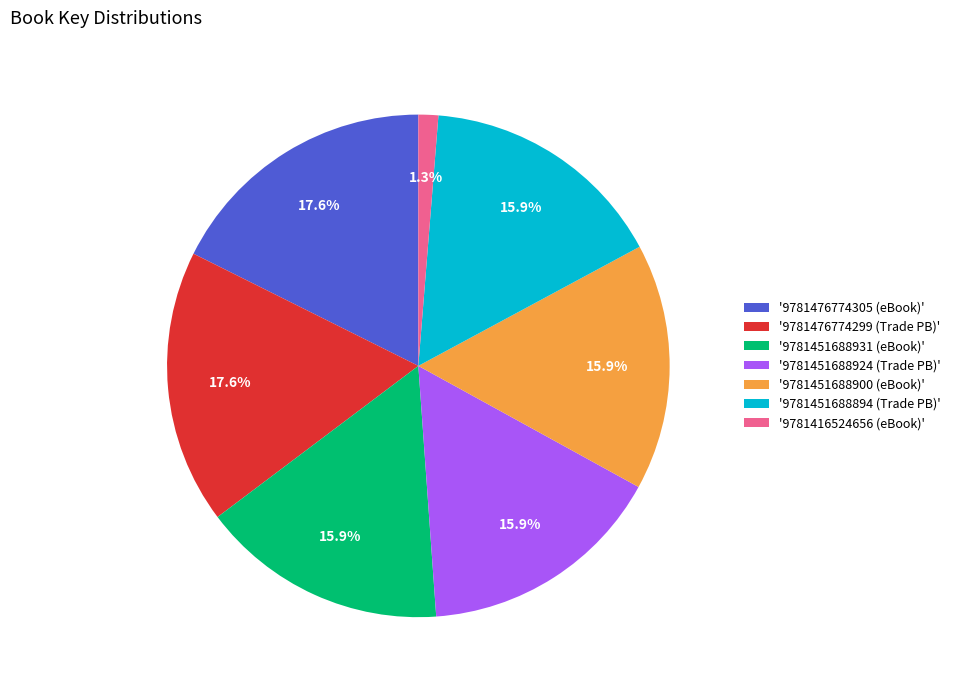

Approximately how many times larger is the value at '9781451688900 (eBook)' compared to '9781476774299 (Trade PB)'?

0.9